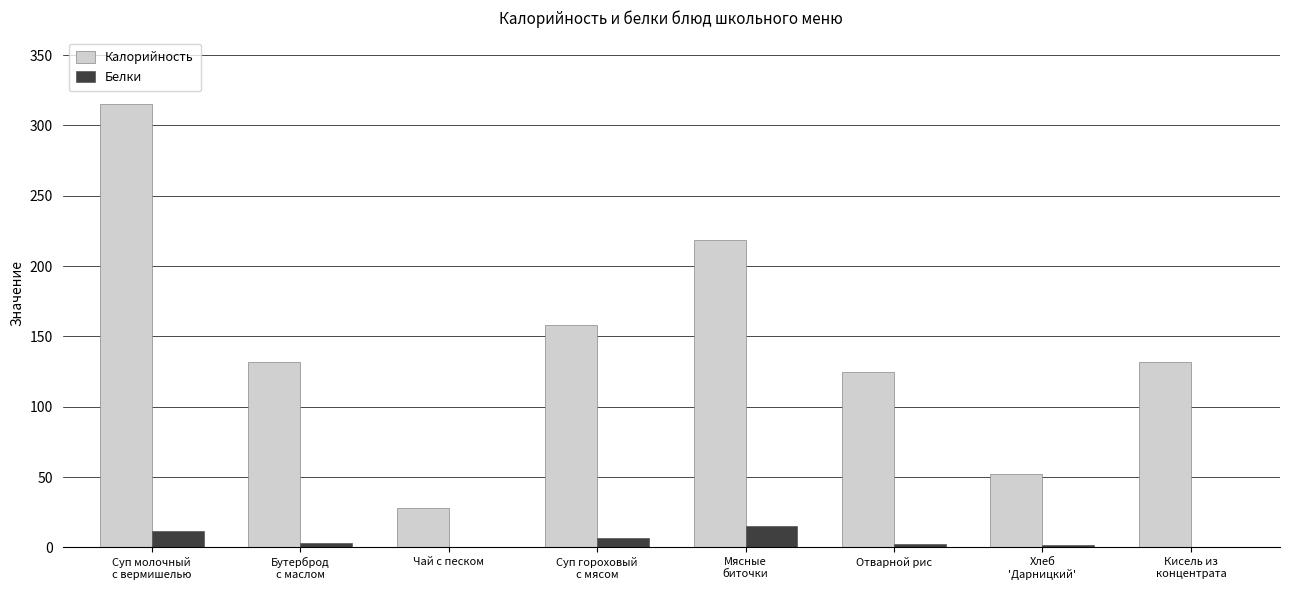

What is the greatest value displayed?

315.2